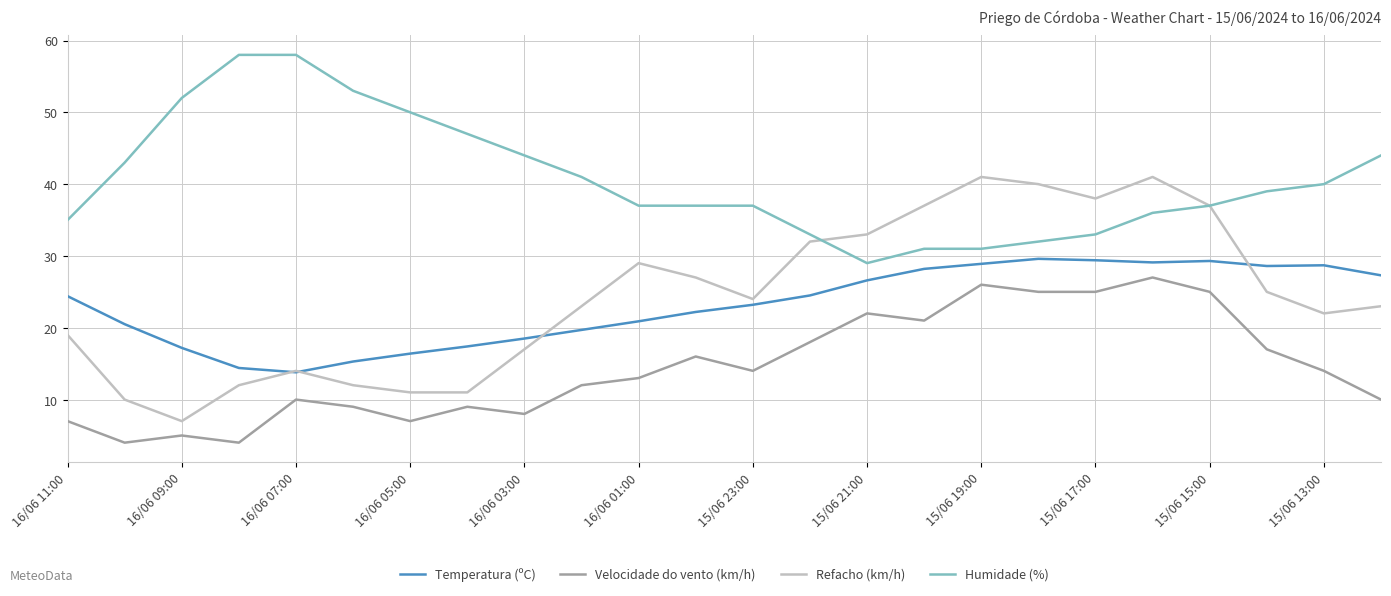

Which series has the largest total across all categories?

Humidade (%)